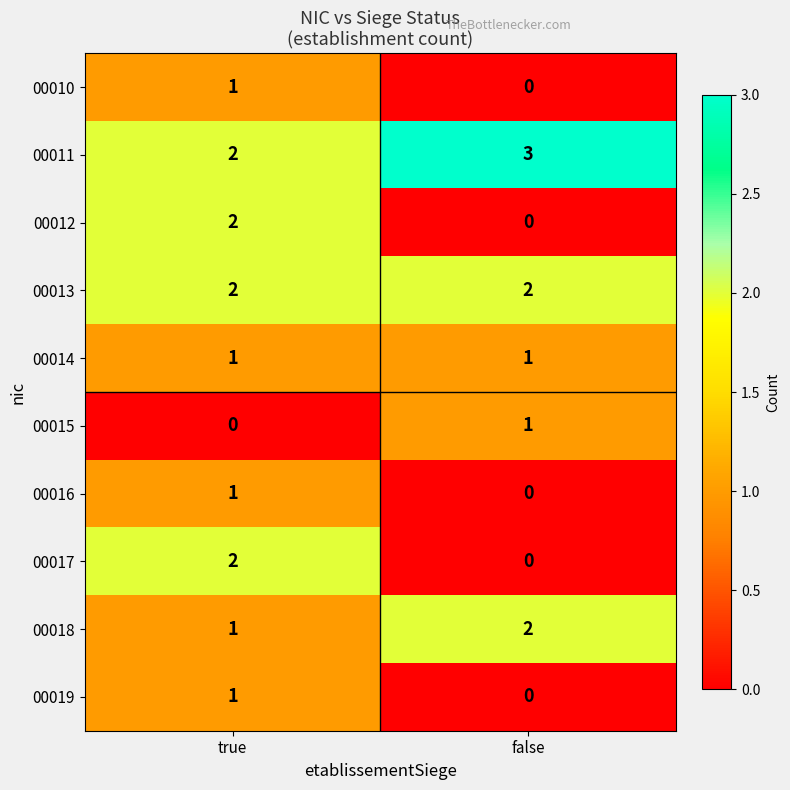

List the labels in order of 00010 value, largest first.

true, false